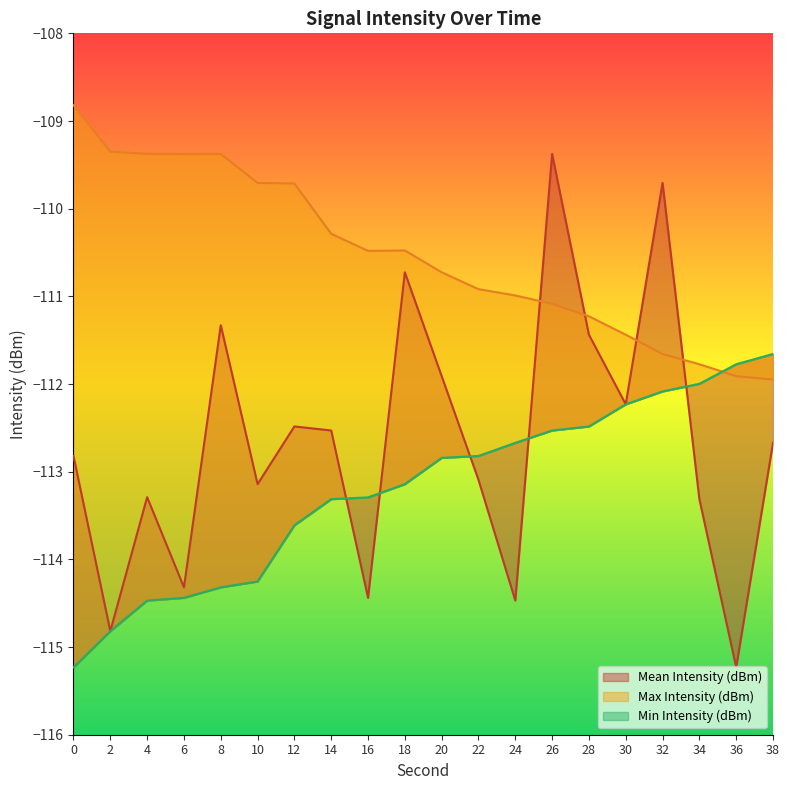

Is the value of Max Intensity (dBm) at 36 greater than the value of Mean Intensity (dBm) at 16?

Yes